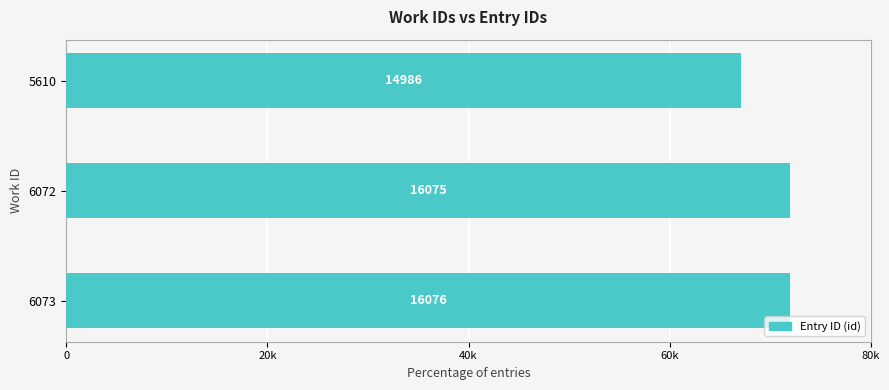

Does the chart contain any negative values?

No